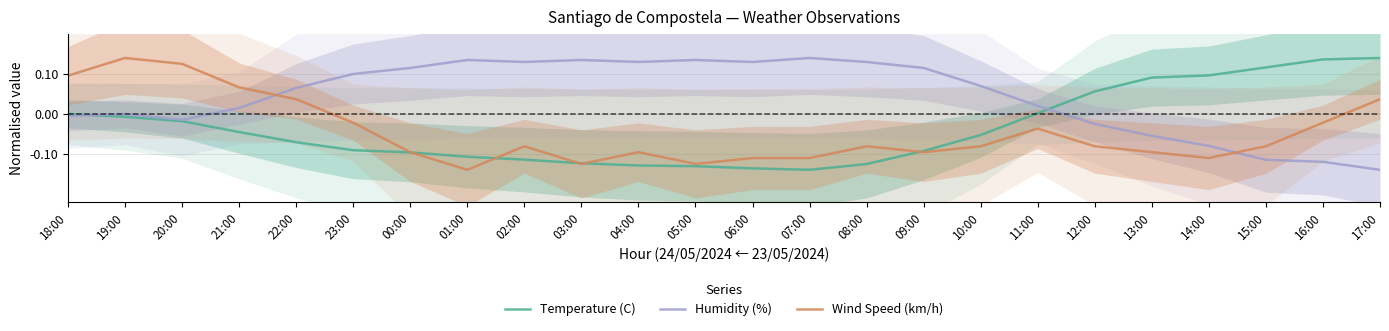

True or false: Wind Speed (km/h) has a value of -0.2 at 05:00.

False